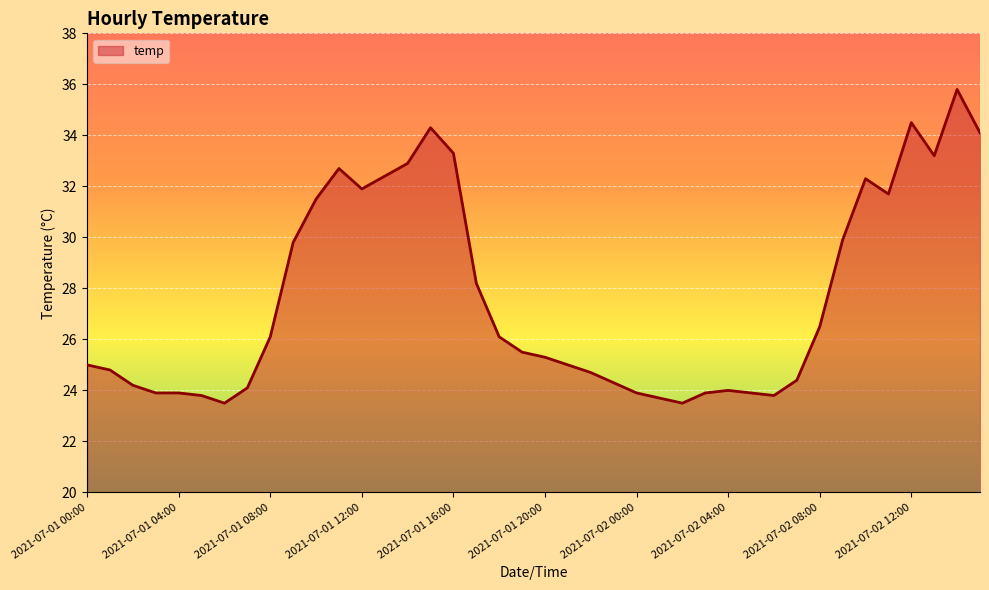

What is the maximum value shown in the chart?

35.8